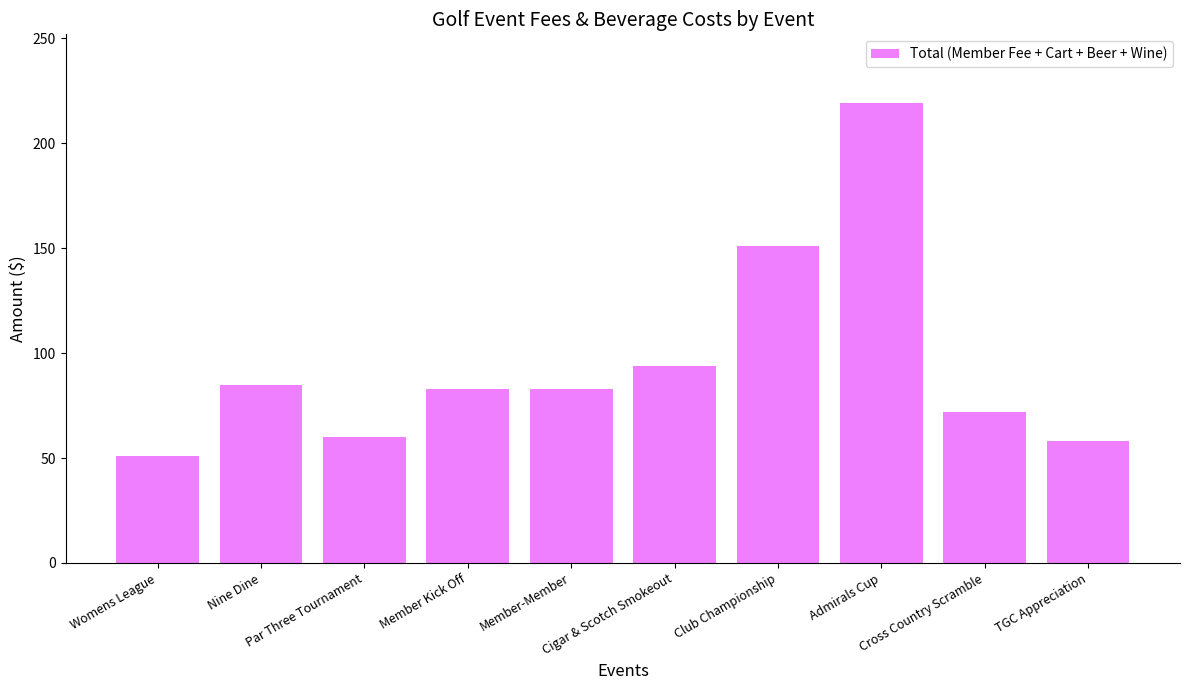

Read the value at Admirals Cup, to the nearest 10.

220